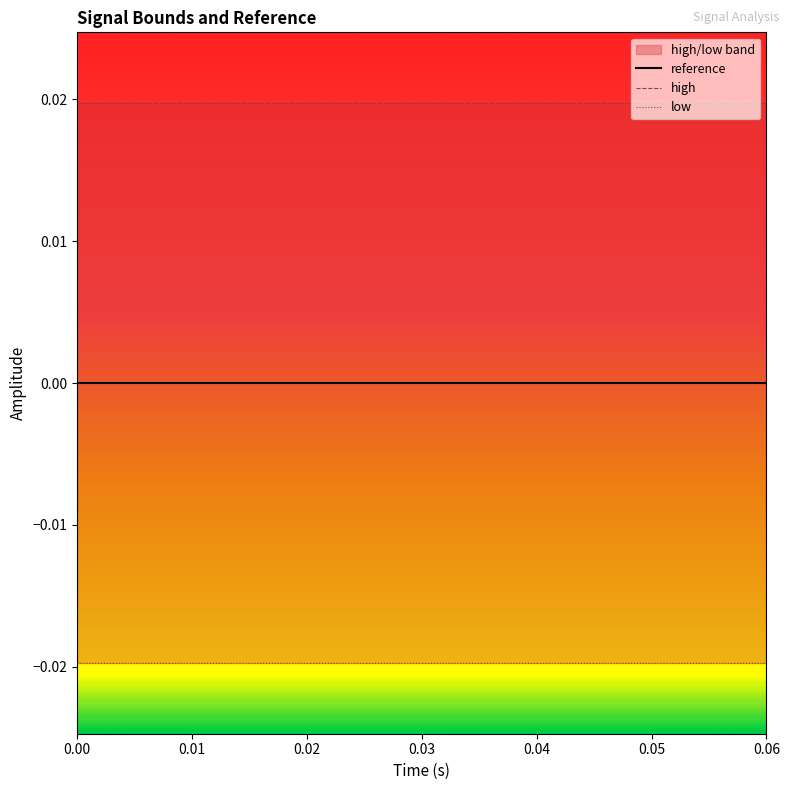

In low, how many points are lower than both neighbors (excluding endpoints)?

5